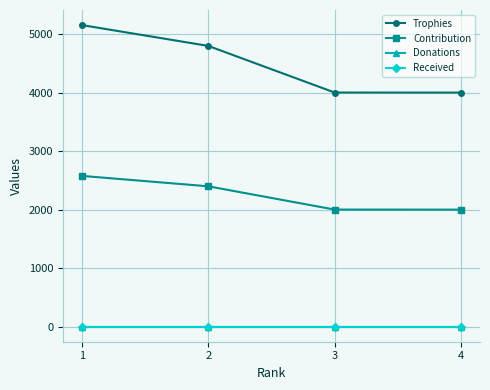

True or false: Contribution and Donations cross at least once.

False